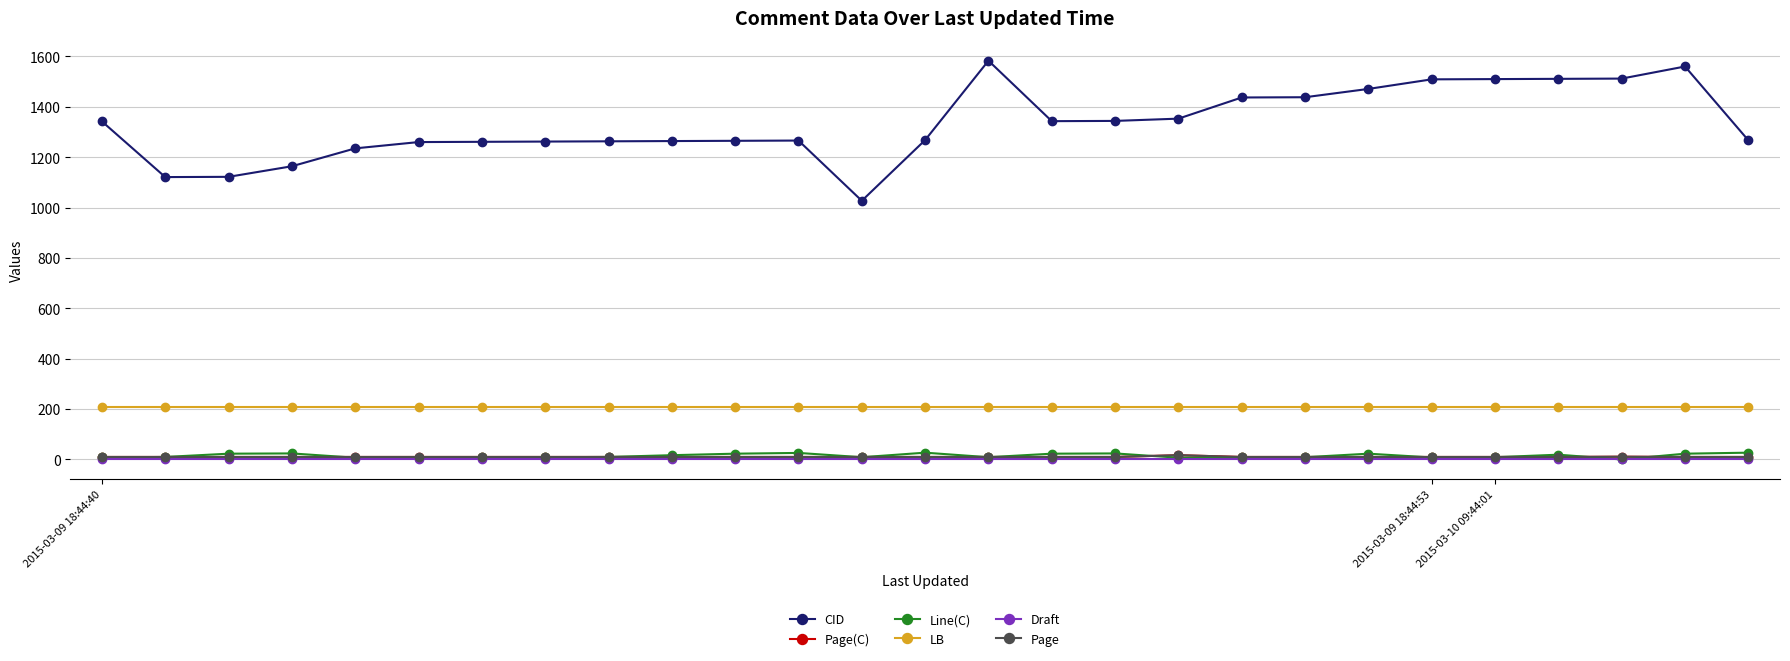

Which series has the largest range (max minus min)?

CID